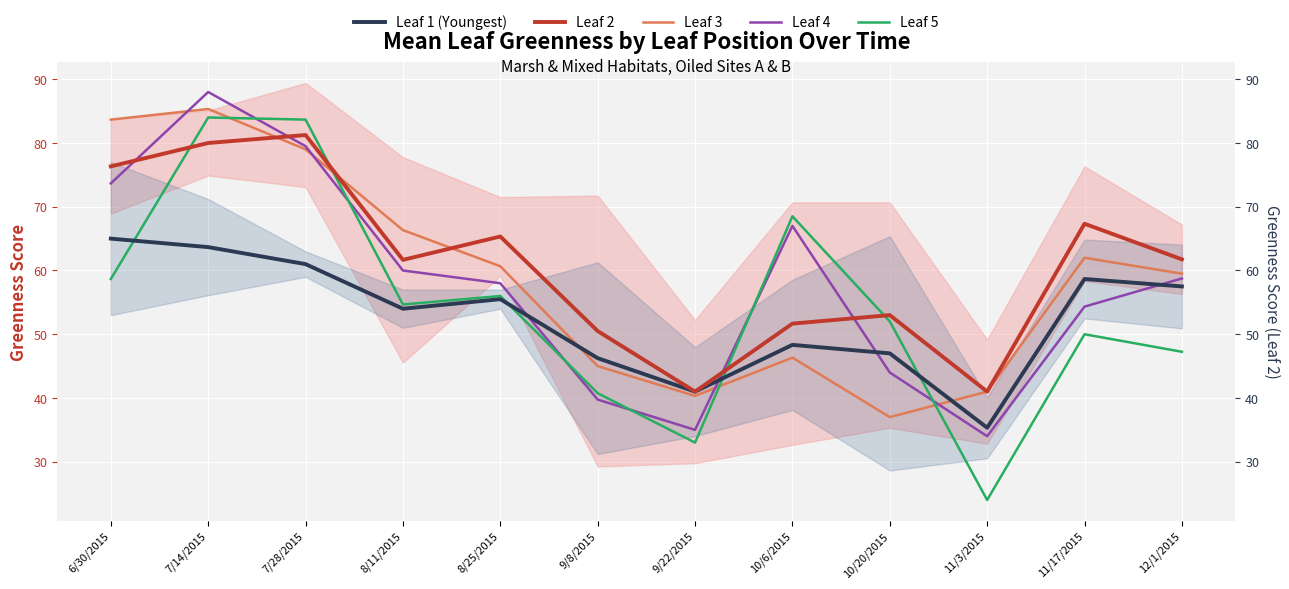

Reading left to right, extract all data points from this chart.

Leaf 1 (Youngest): 6/30/2015=65.0	7/14/2015=63.7	7/28/2015=61.0	8/11/2015=54.0	8/25/2015=55.5	9/8/2015=46.2	9/22/2015=41.0	10/6/2015=48.3	10/20/2015=47.0	11/3/2015=35.3	11/17/2015=58.7	12/1/2015=57.5
Leaf 2: 6/30/2015=76.3	7/14/2015=80.0	7/28/2015=81.2	8/11/2015=61.7	8/25/2015=65.3	9/8/2015=50.5	9/22/2015=41.0	10/6/2015=51.7	10/20/2015=53.0	11/3/2015=41.0	11/17/2015=67.3	12/1/2015=61.8
Leaf 3: 6/30/2015=83.7	7/14/2015=85.3	7/28/2015=79.0	8/11/2015=66.3	8/25/2015=60.7	9/8/2015=45.0	9/22/2015=40.3	10/6/2015=46.3	10/20/2015=37.0	11/3/2015=41.0	11/17/2015=62.0	12/1/2015=59.5
Leaf 4: 6/30/2015=73.7	7/14/2015=88.0	7/28/2015=79.5	8/11/2015=60.0	8/25/2015=58.0	9/8/2015=39.8	9/22/2015=35.0	10/6/2015=67.0	10/20/2015=44.0	11/3/2015=34.0	11/17/2015=54.3	12/1/2015=58.8
Leaf 5: 6/30/2015=58.7	7/14/2015=84.0	7/28/2015=83.7	8/11/2015=54.7	8/25/2015=56.0	9/8/2015=40.8	9/22/2015=33.0	10/6/2015=68.5	10/20/2015=52.0	11/3/2015=24.0	11/17/2015=50.0	12/1/2015=47.2